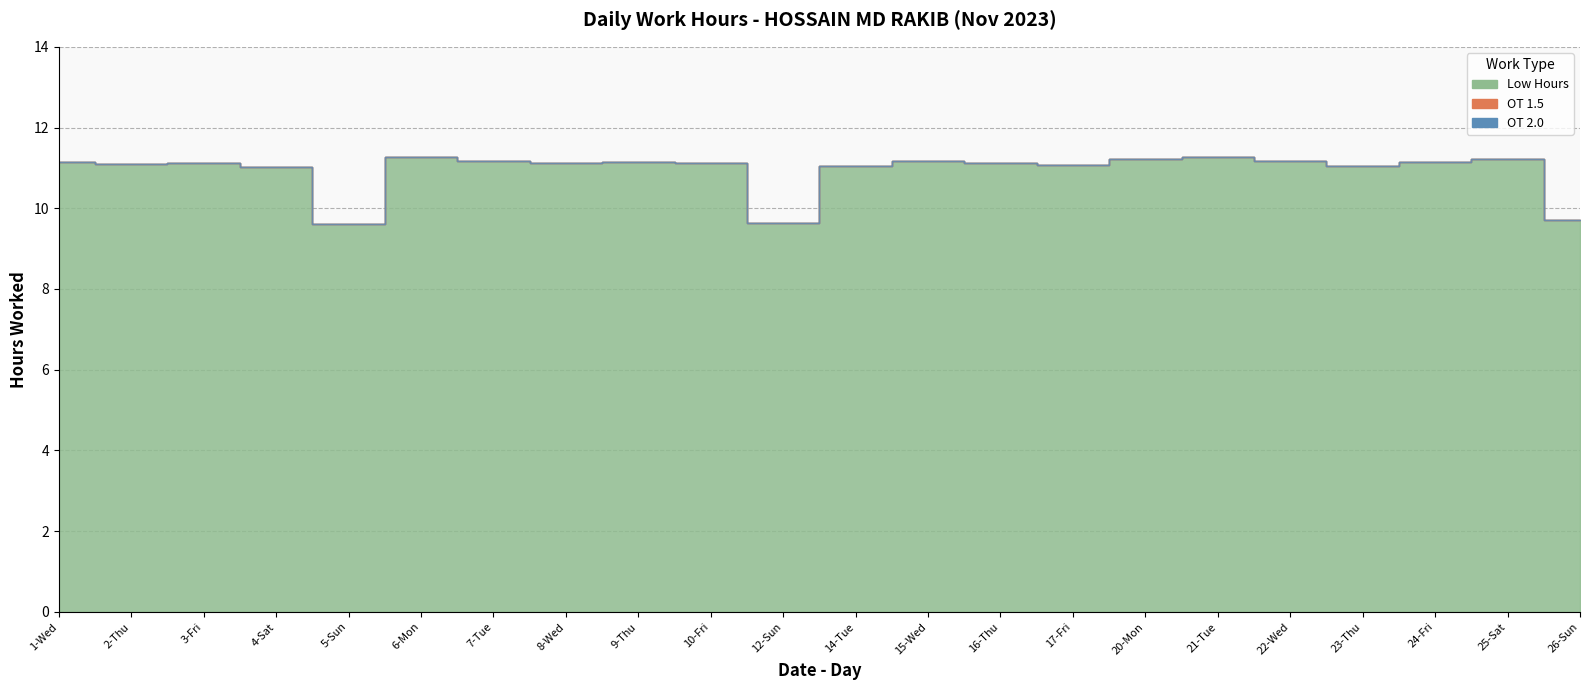

Is the value of OT 1.5 at 14-Tue greater than the value of Low Hours at 3-Fri?

No